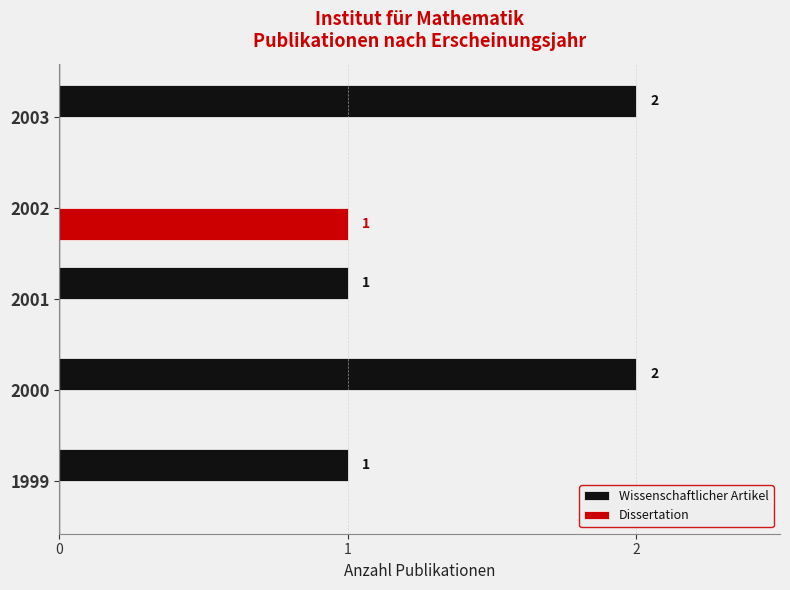

Which series has the largest total across all categories?

Wissenschaftlicher Artikel